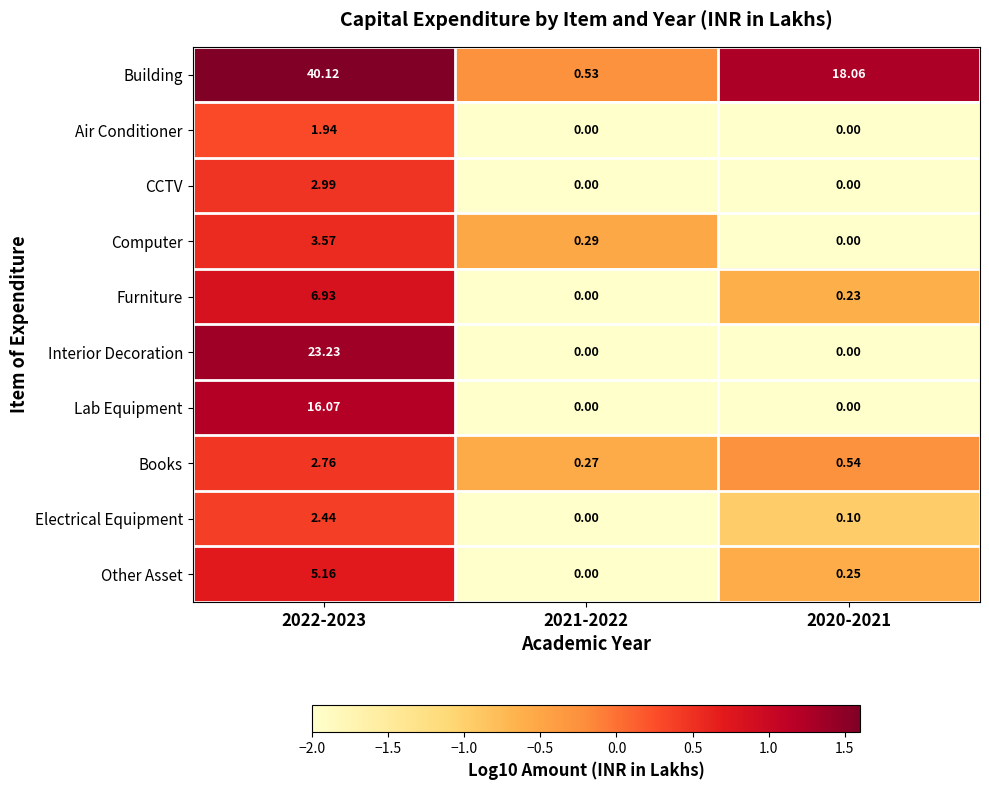

How many positive values does the CCTV series have?

1